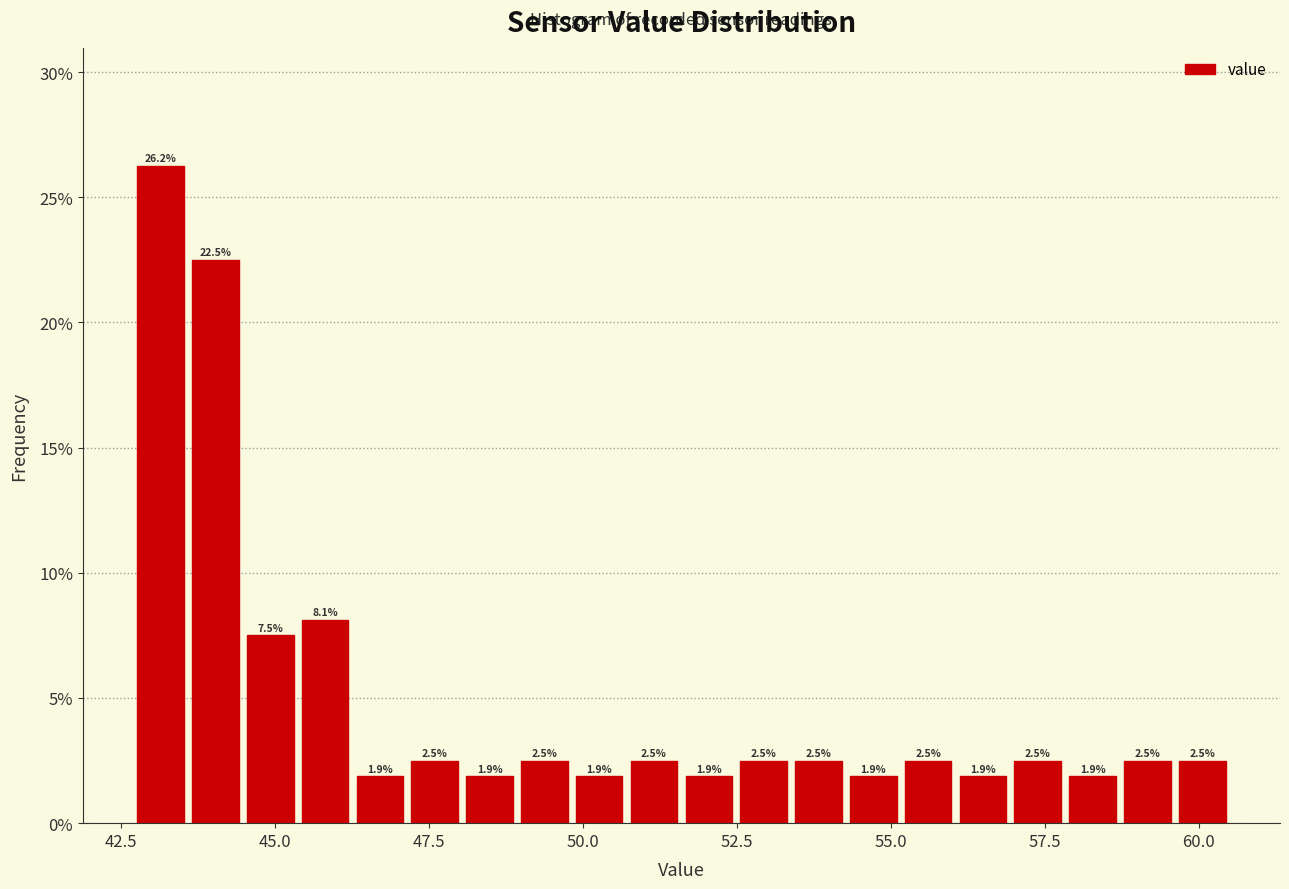

Read against the x-axis, roughly where is the centre of the tallest bar?

43.0